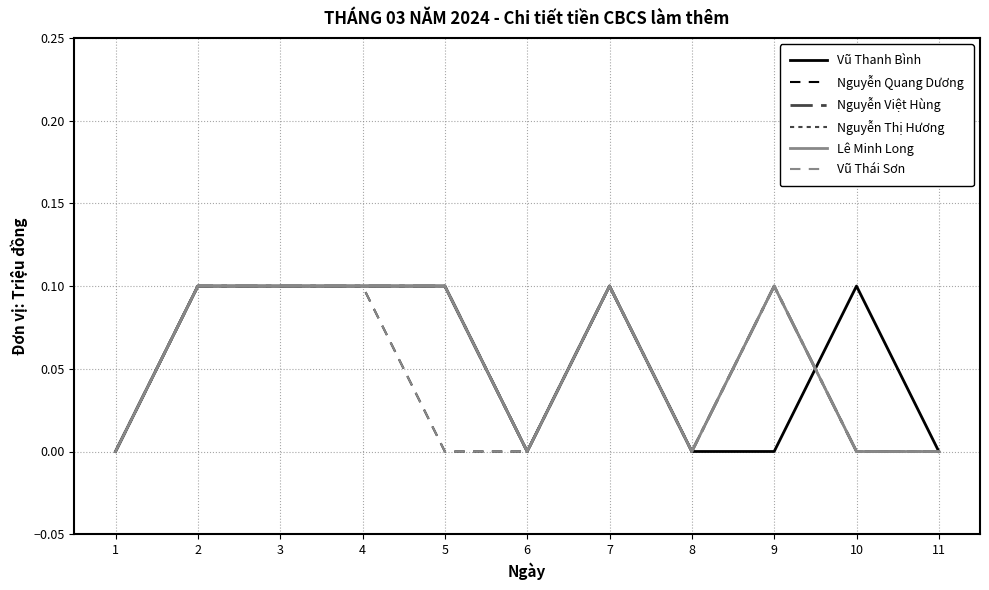

True or false: Vũ Thái Sơn and Nguyễn Việt Hùng cross at least once.

False